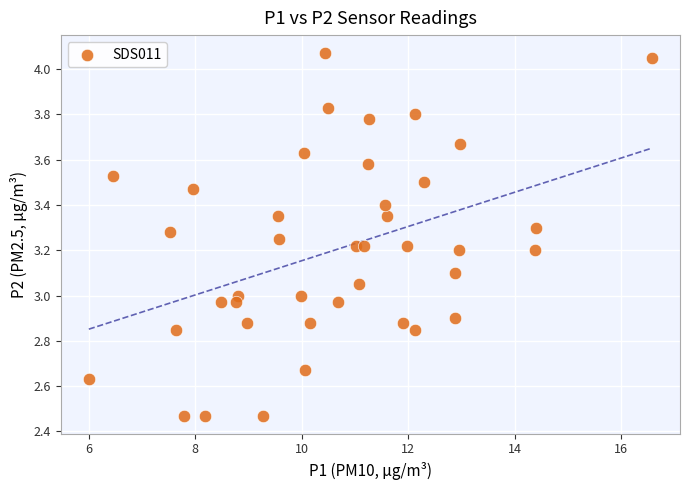

What is the range of X values (max minus min)?

10.6